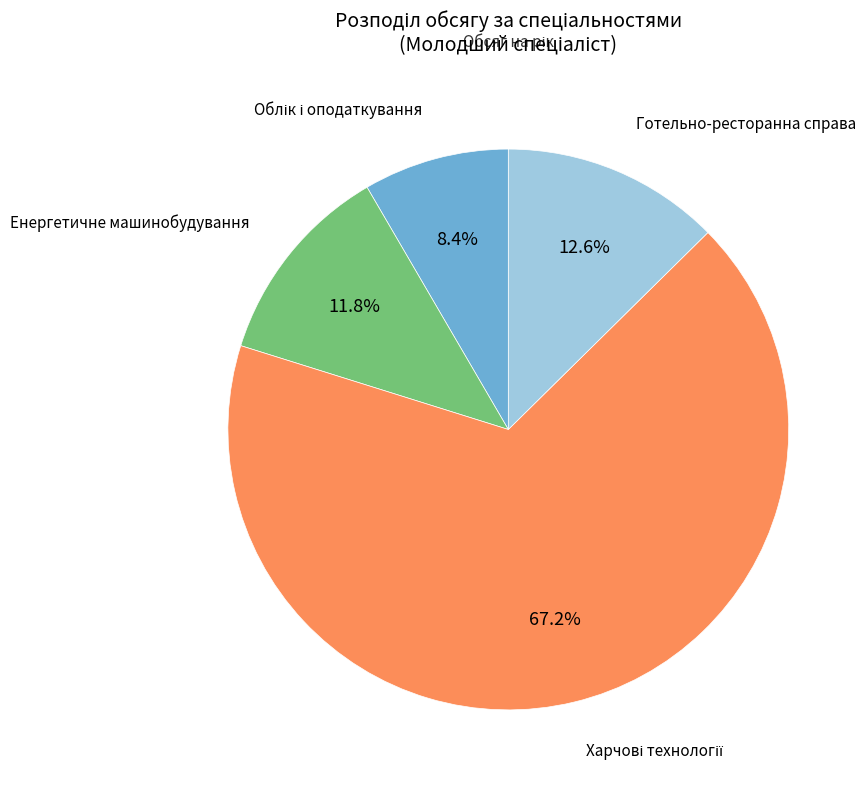

To the nearest percent, what is the average slice percentage?

25%